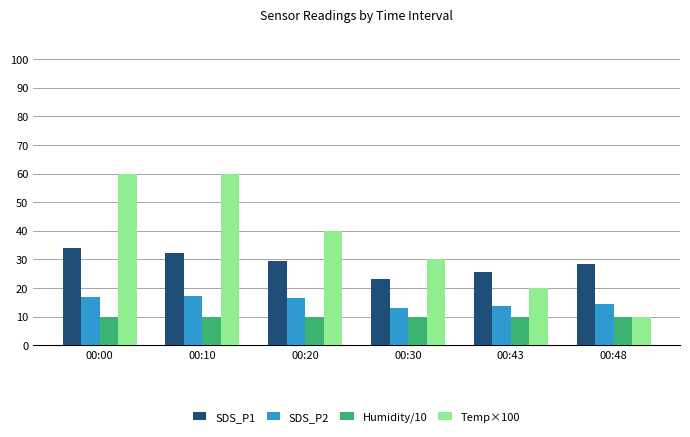

What is the smallest value displayed?

10.0